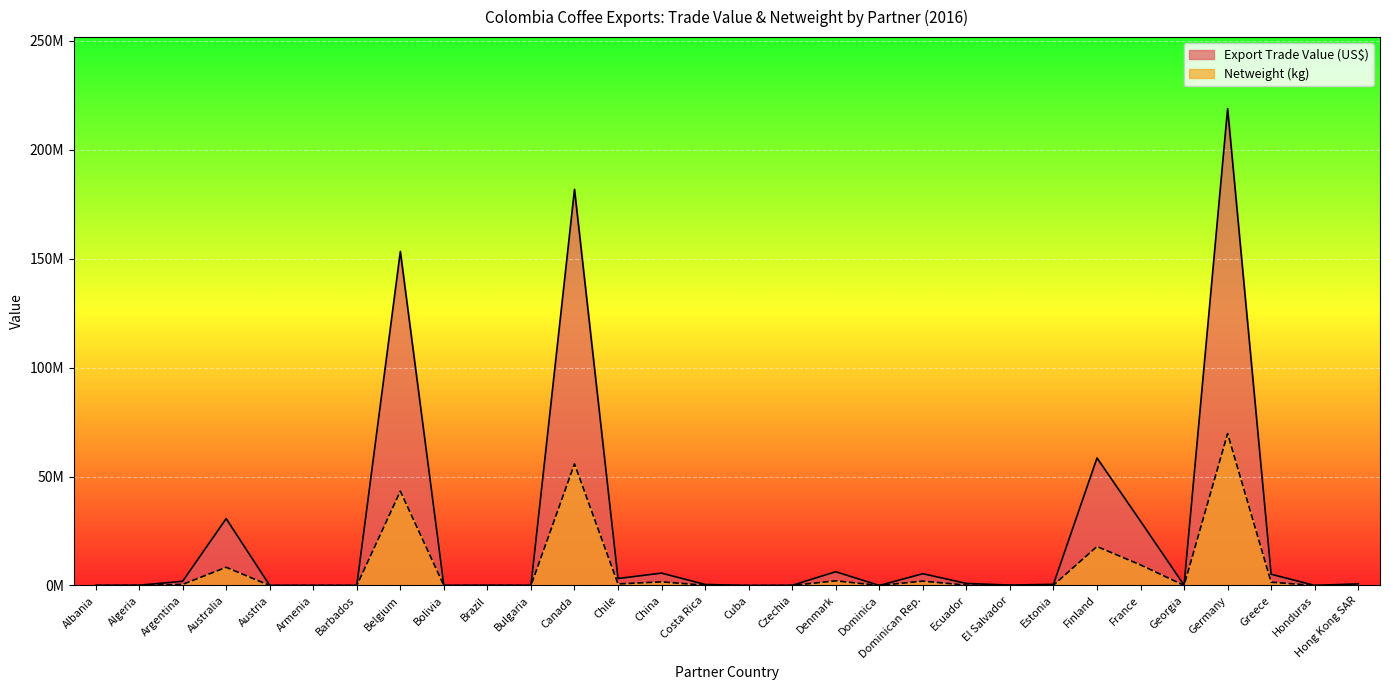

At how many categories does at least one series exceed 127078144?

3